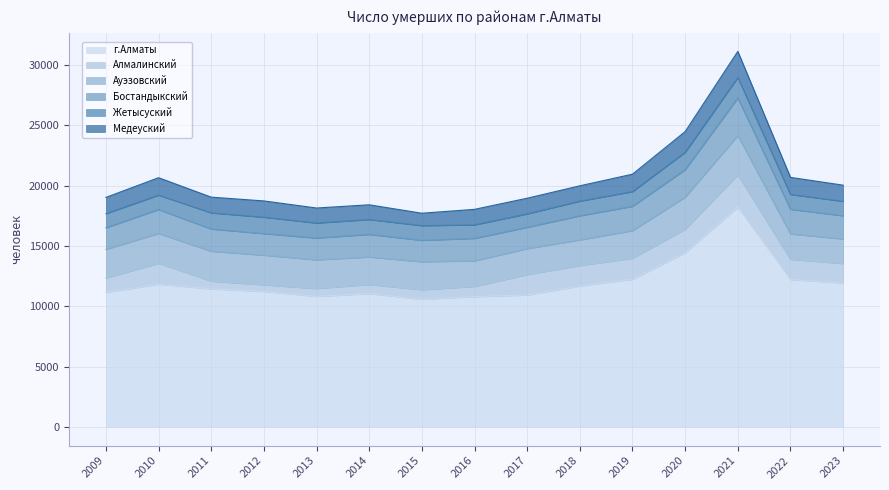

Which category has the highest value in the Ауэзовский series?

2021